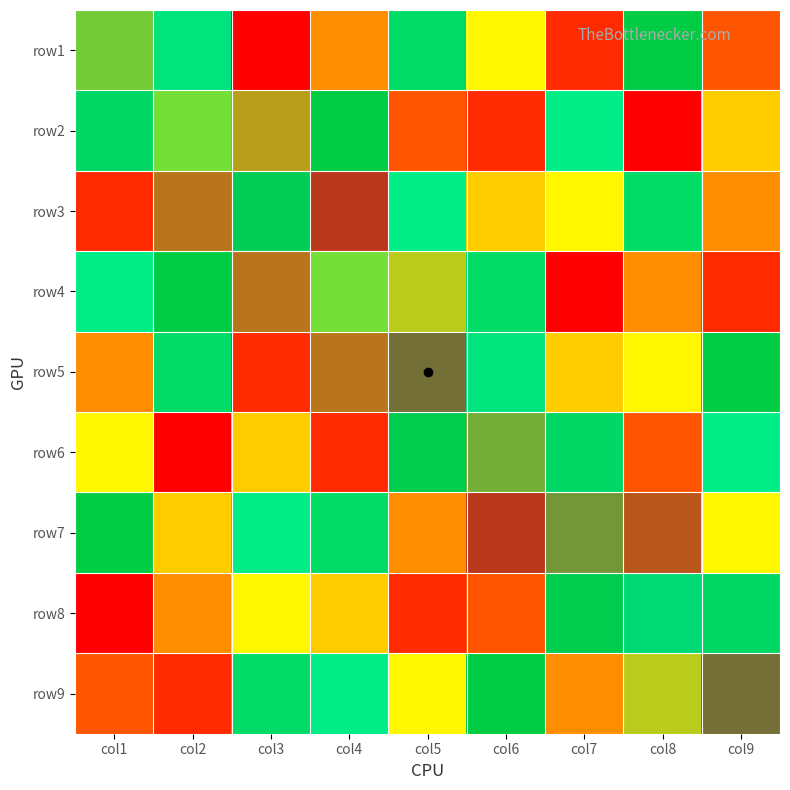

At how many categories does at least one series exceed 0?

9